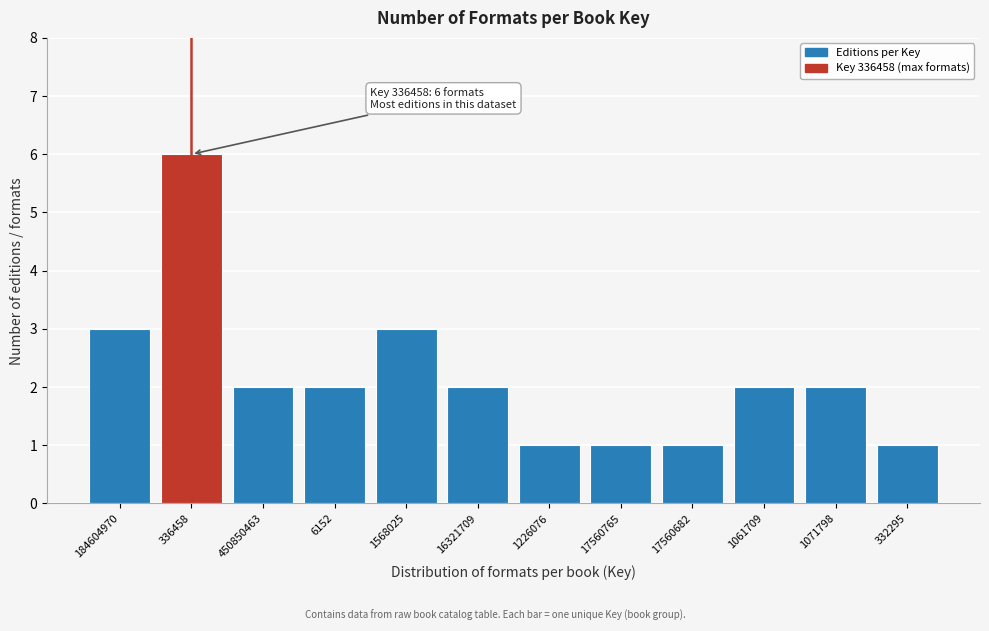

Reading right to left, what are all the values shown in this chart?

332295=1	1071798=2	1061709=2	17560682=1	17560765=1	1226076=1	16321709=2	1568025=3	6152=2	450850463=2	336458=6	184604970=3